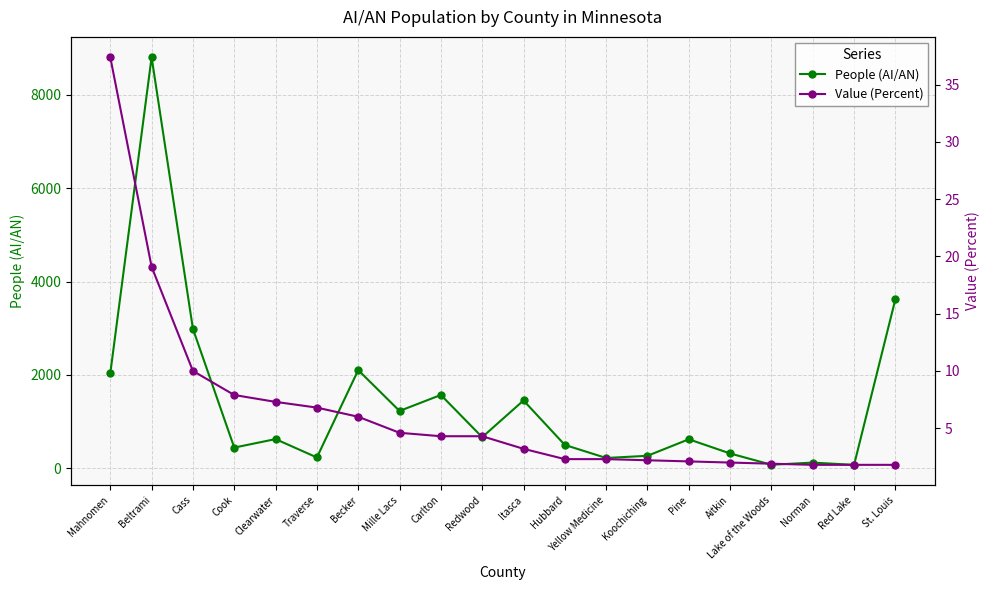

What is the value of the People (AI/AN) point at the 15th from the left?

619